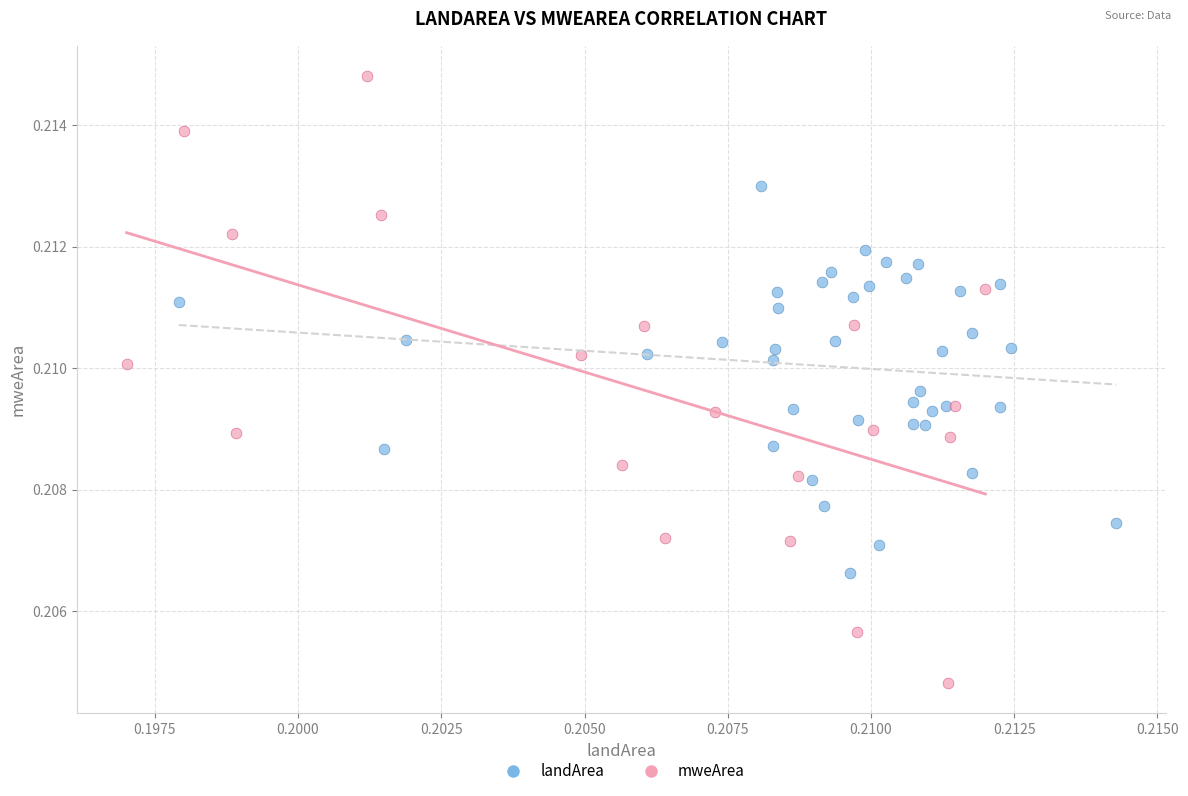

Which series has the widest spread of Y values?

mweArea